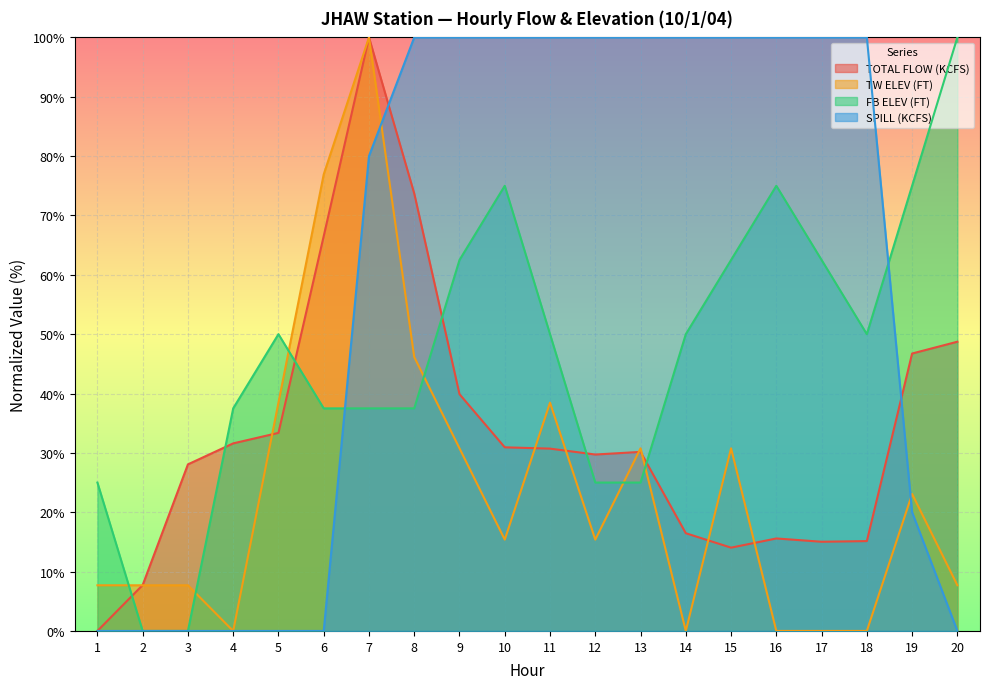

What are all the series names shown in the legend?

TOTAL FLOW (KCFS), TW ELEV (FT), FB ELEV (FT), SPILL (KCFS)